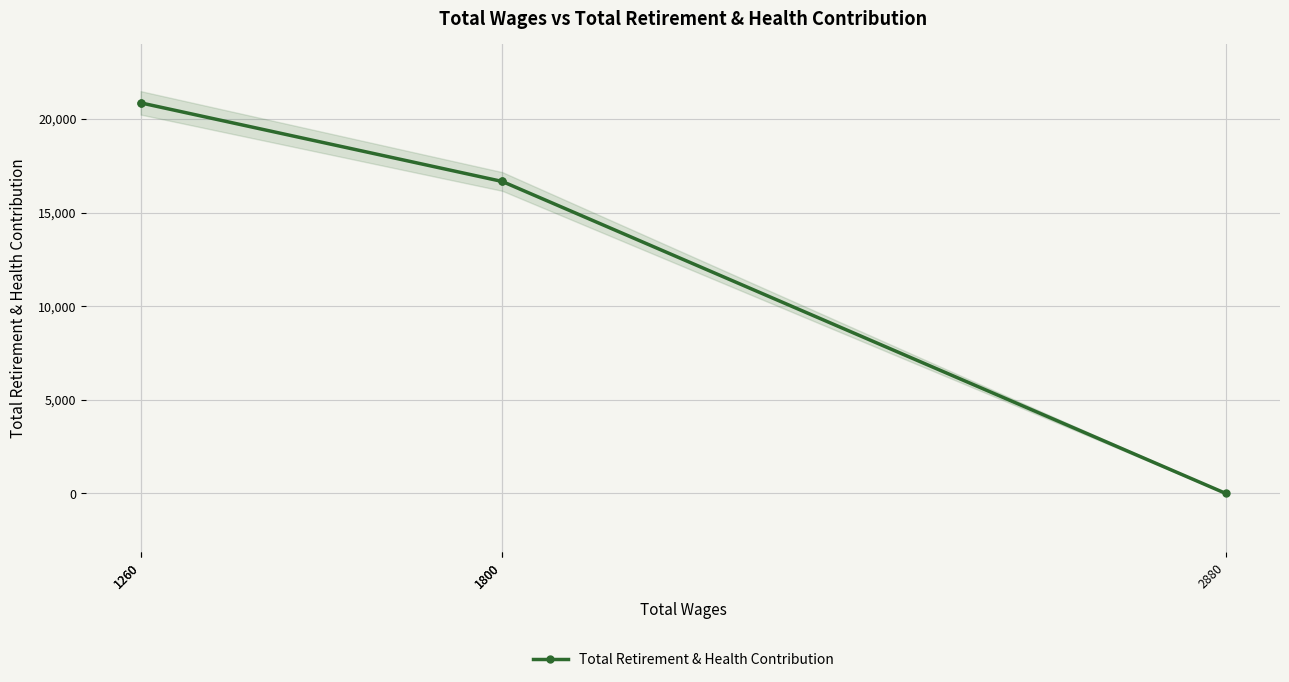

How many distinct data groups are displayed?

1